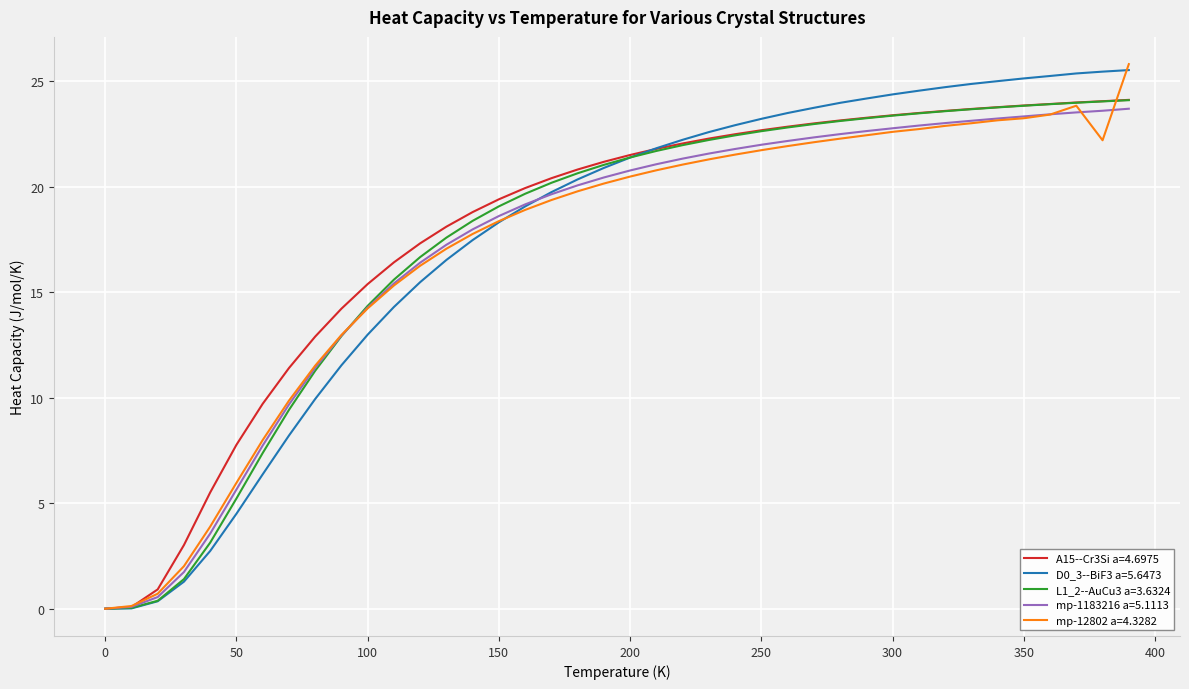

What is the highest value of the mp-12802 a=4.3282 series?

25.8